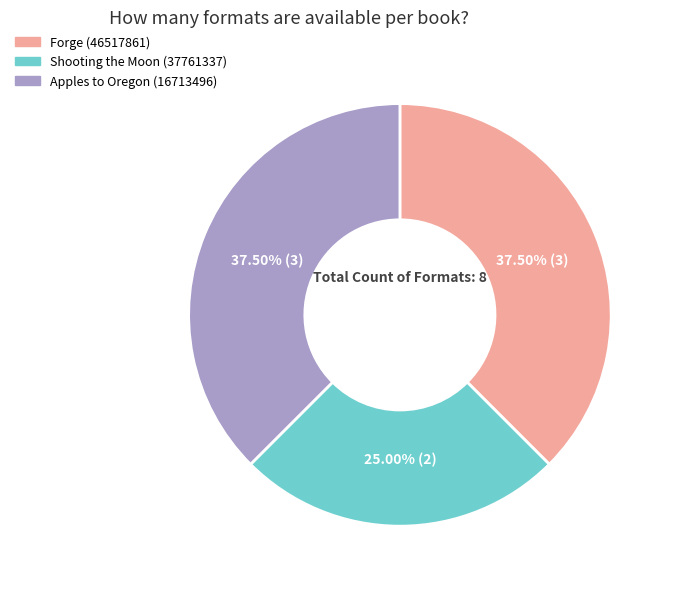

Approximately how many times larger is the value at Forge (46517861) compared to Shooting the Moon (37761337)?

1.5